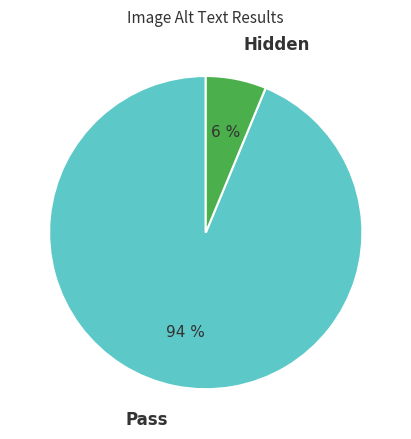

The Hidden slice represents 6% of the pie. True or false?

True